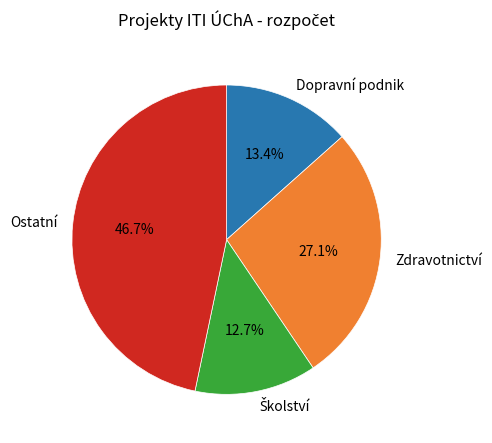

Which category has the biggest portion of the pie?

Ostatní